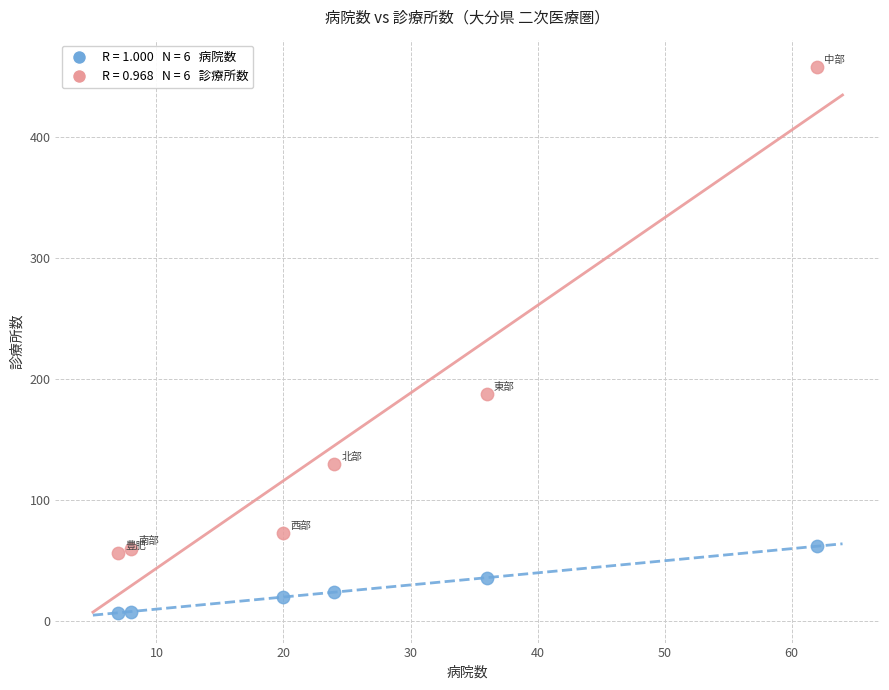

Across all data points, what is the average Y value?

94